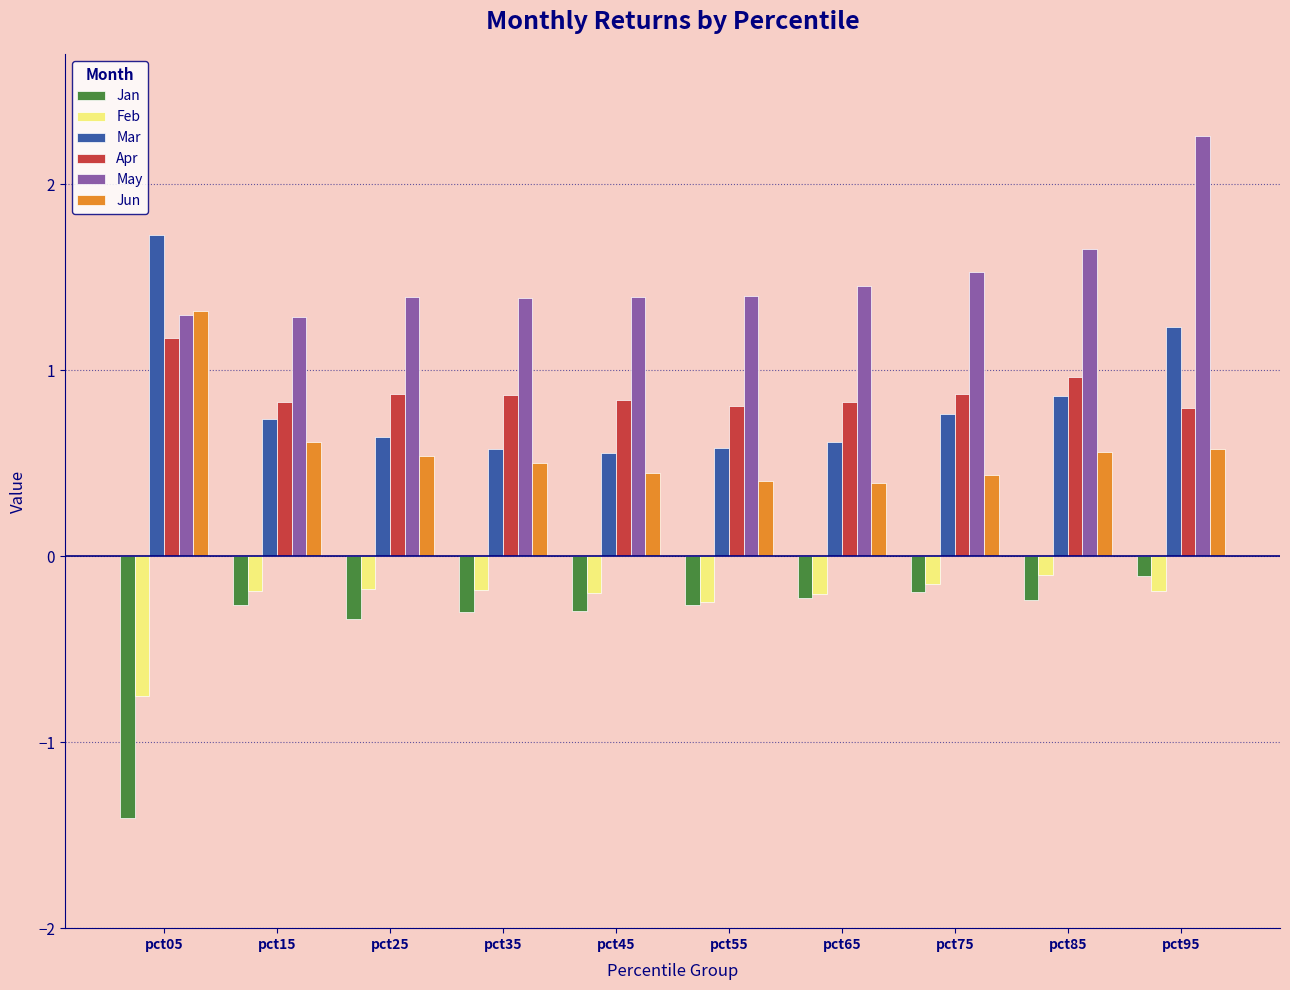

At which category does the chart reach its minimum across all series?

pct05